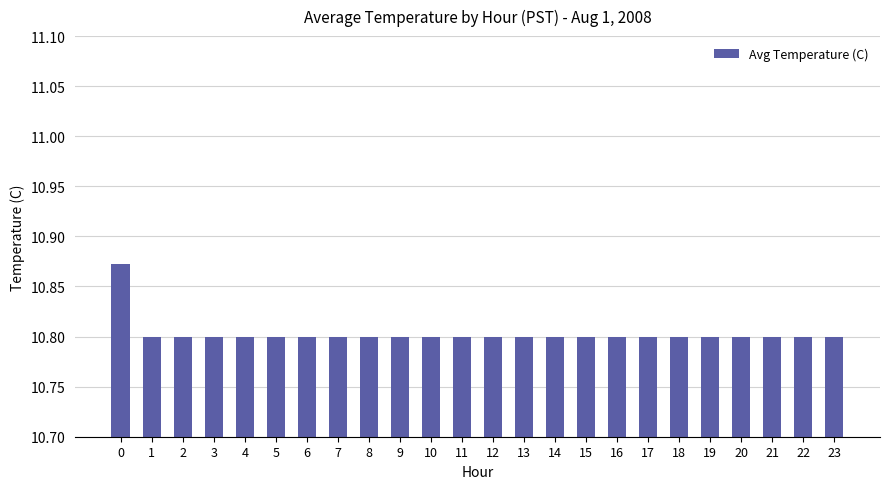

What is the value of the 22nd bar from the left?

10.8